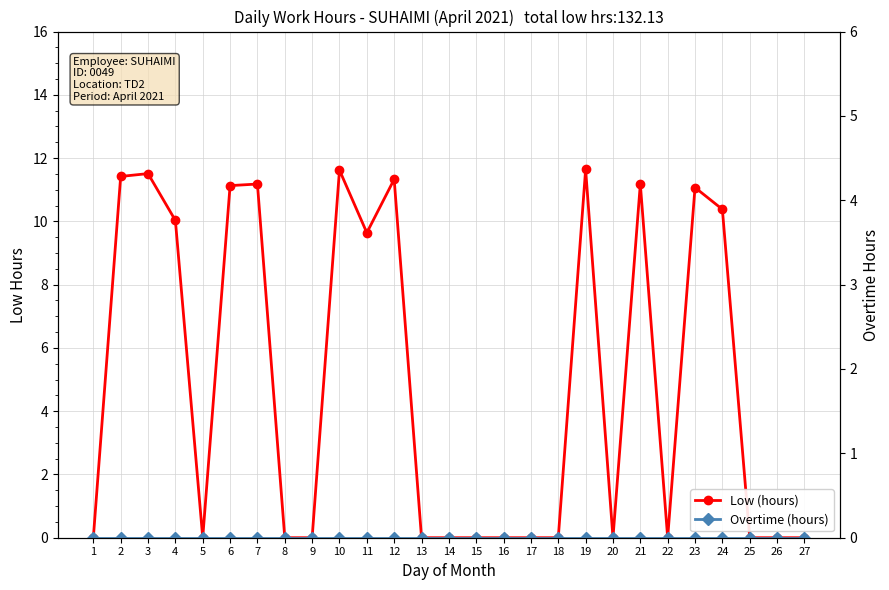

At which category is the sum across all series the highest?

19